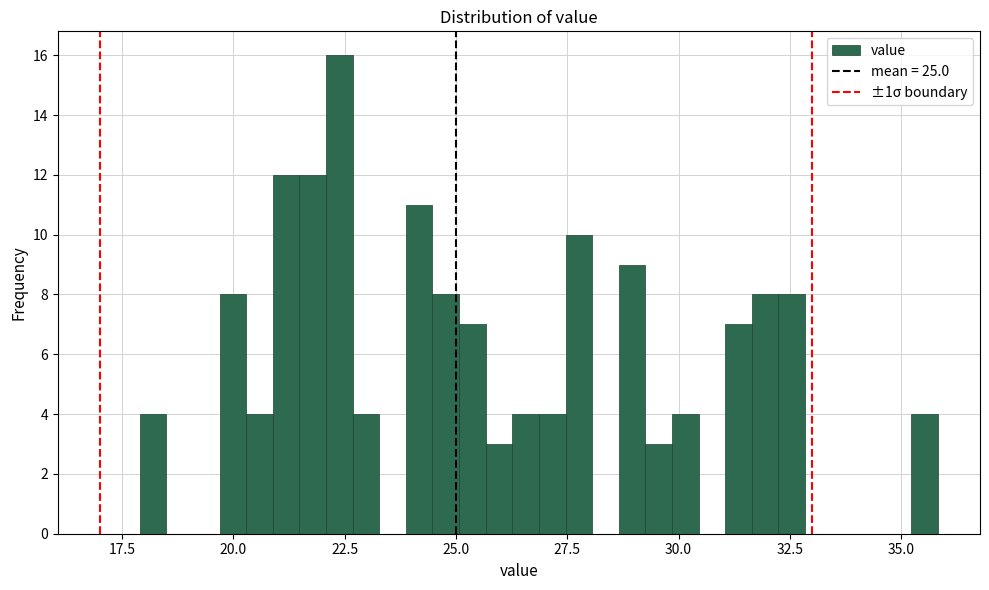

Read against the x-axis, roughly where is the centre of the tallest bar?

22.5